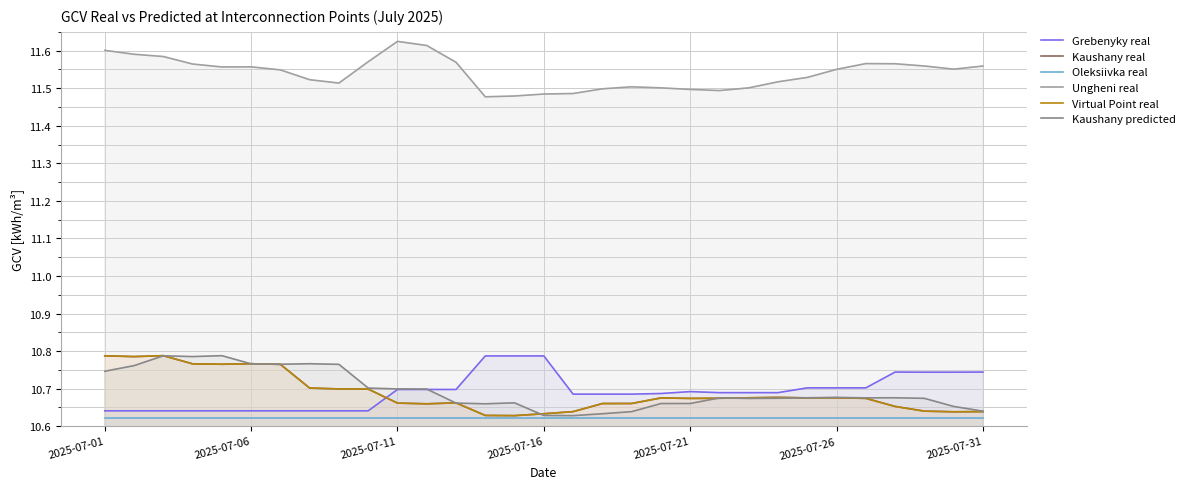

How many lines are shown in the chart?

6